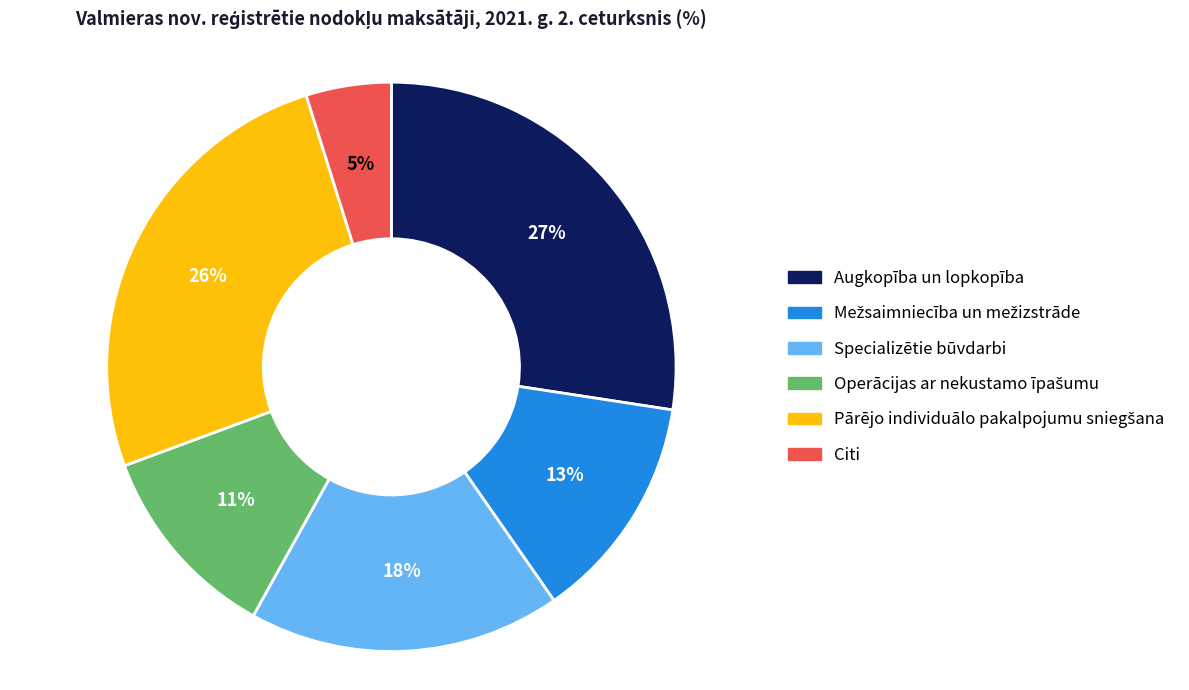

How many slices are in this pie chart?

6